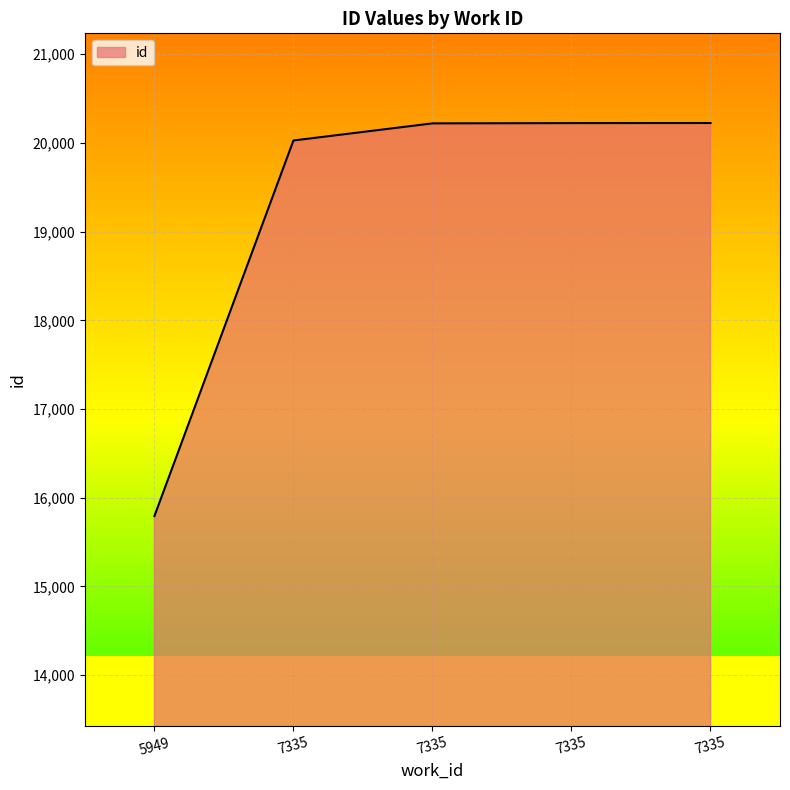

Is it true that the value at 7335 is 20221?

True